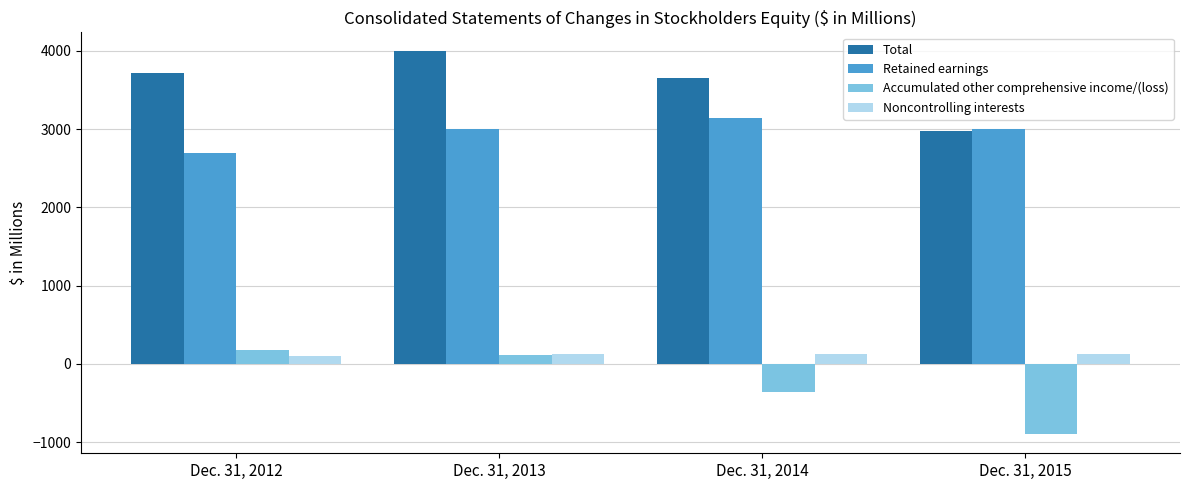

What is the total value across all series at Dec. 31, 2013?

7235